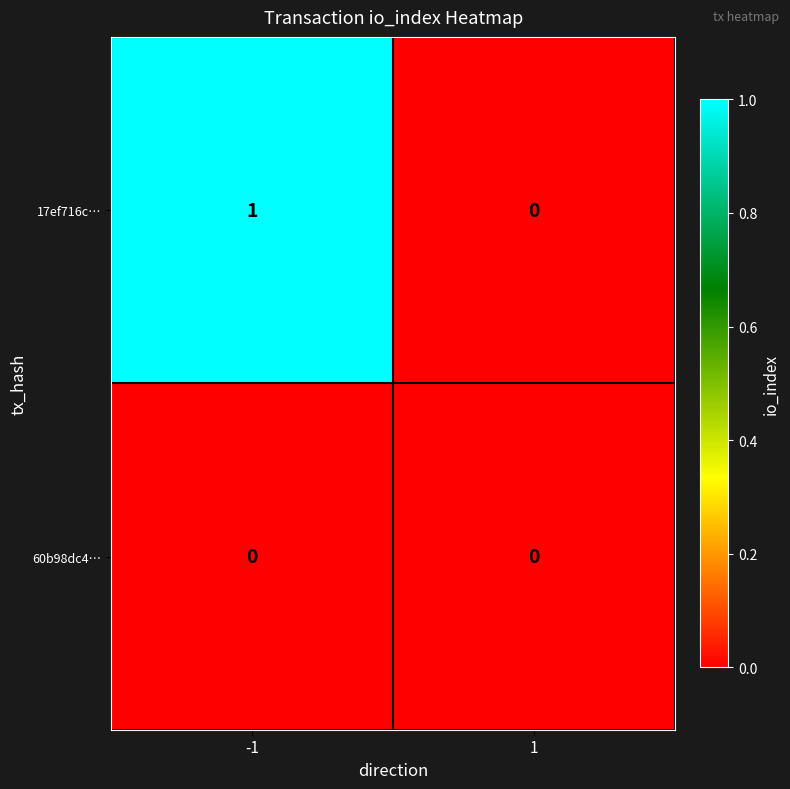

The value of 17ef716c… at 1 is 0. True or false?

True